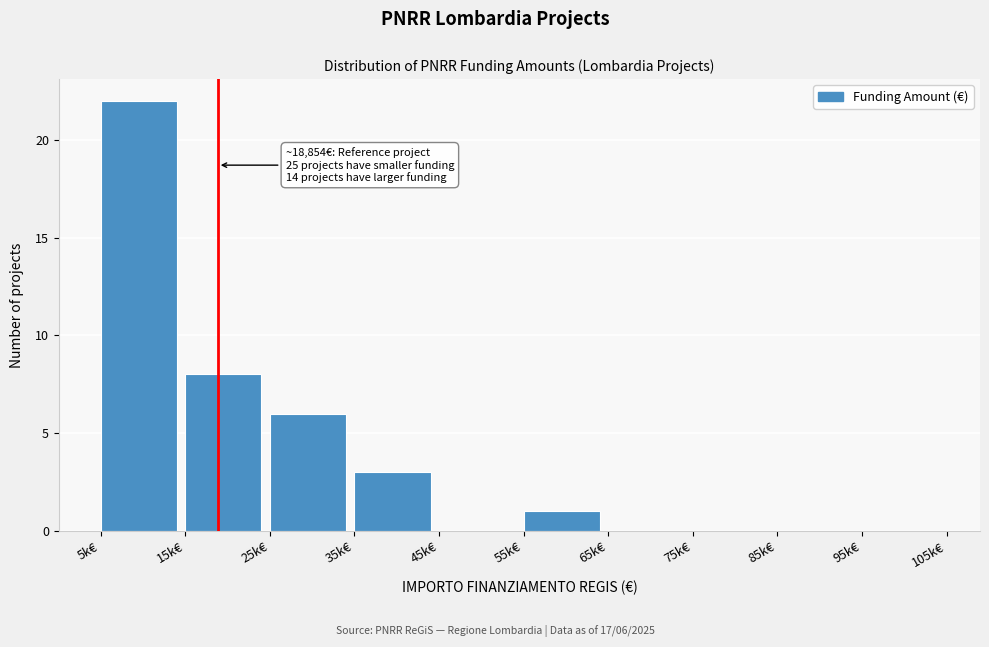

Reading left to right, what are all the values shown in this chart?

5k€=22	15k€=8	25k€=6	35k€=3	45k€=0	55k€=1	65k€=0	75k€=0	85k€=0	95k€=0